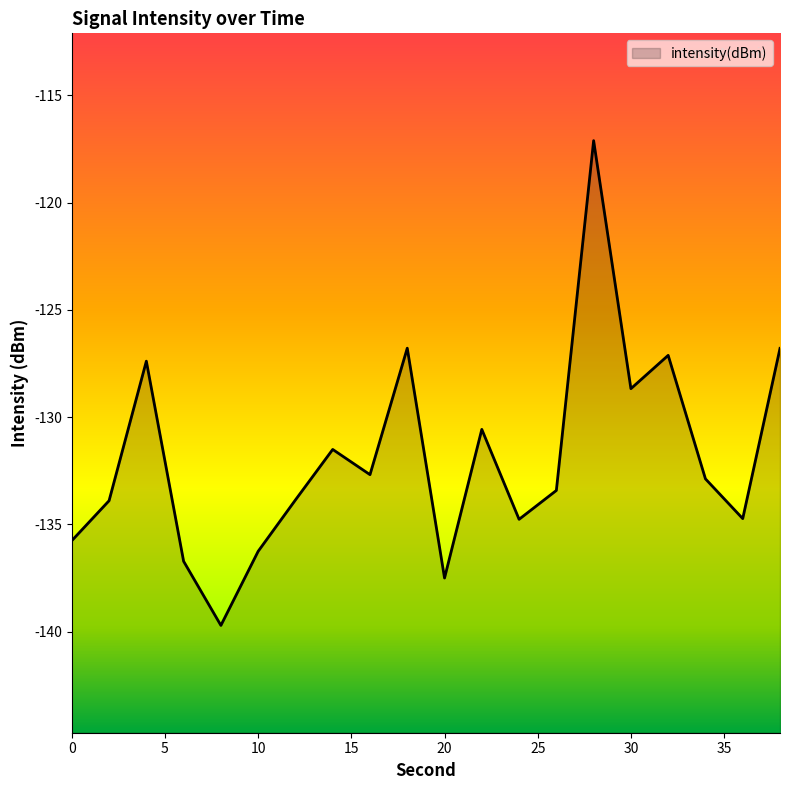

How many lines are shown in the chart?

1